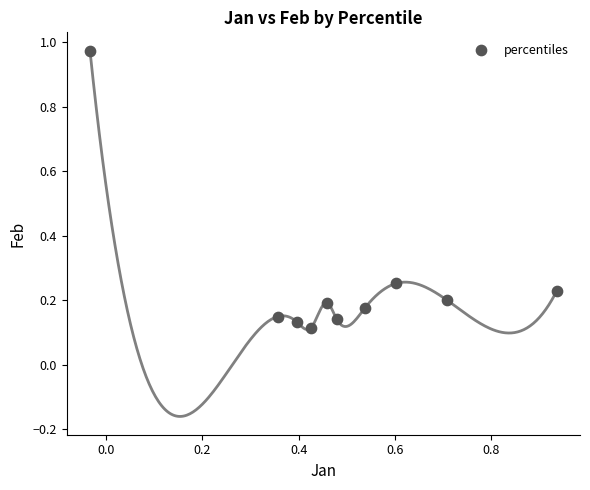

What is the average X value?

0.5